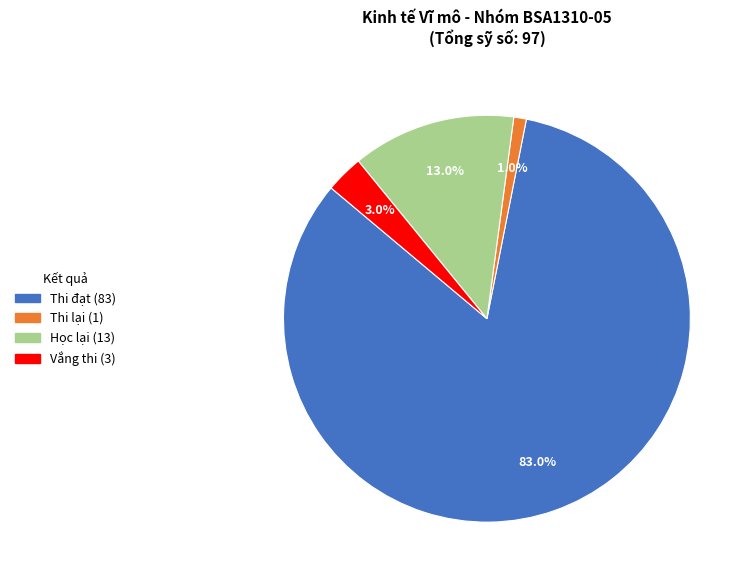

How many slices are in this pie chart?

4